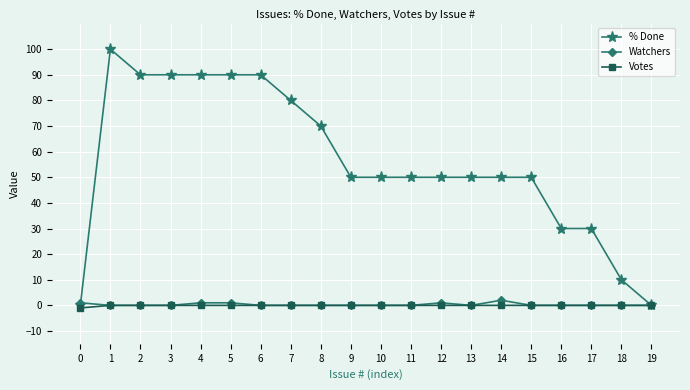

Is this an area chart (filled region under the line)?

No